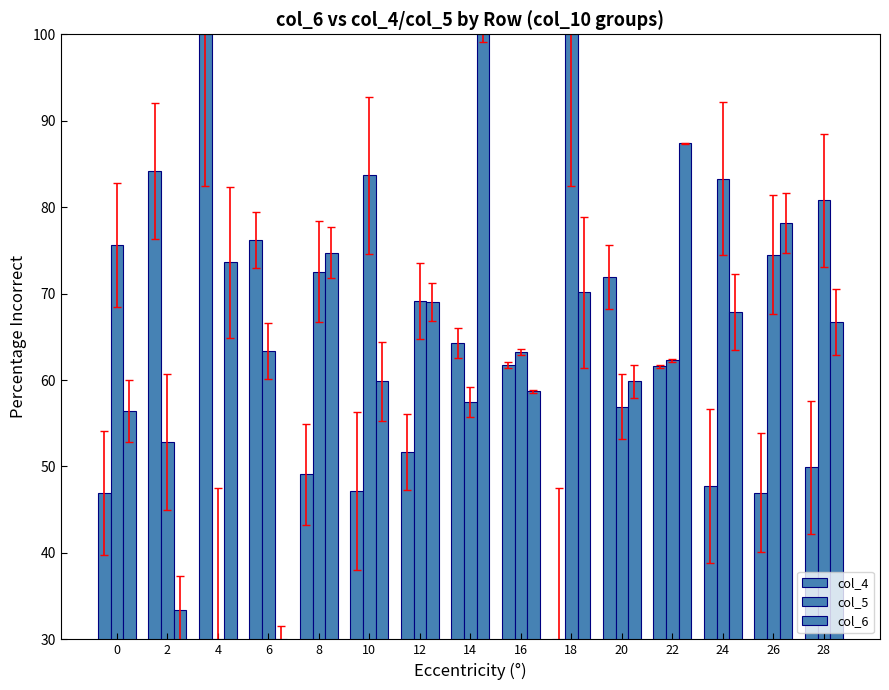

What is the sum of all col_5 values?

1025.6